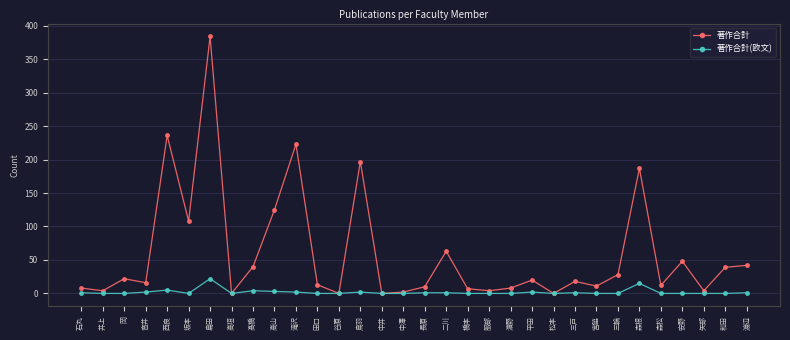

Is it true that 著作合計 equals 22 at 岡?

True